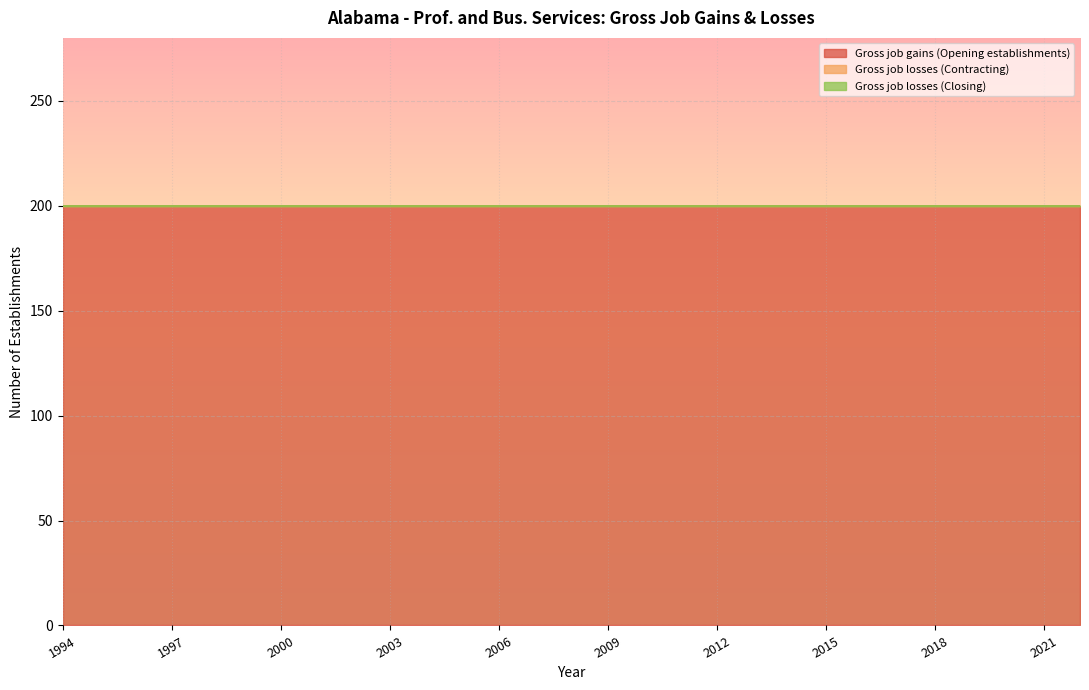

True or false: Gross job losses (Closing) and Gross job losses (Contracting) intersect in this chart.

False